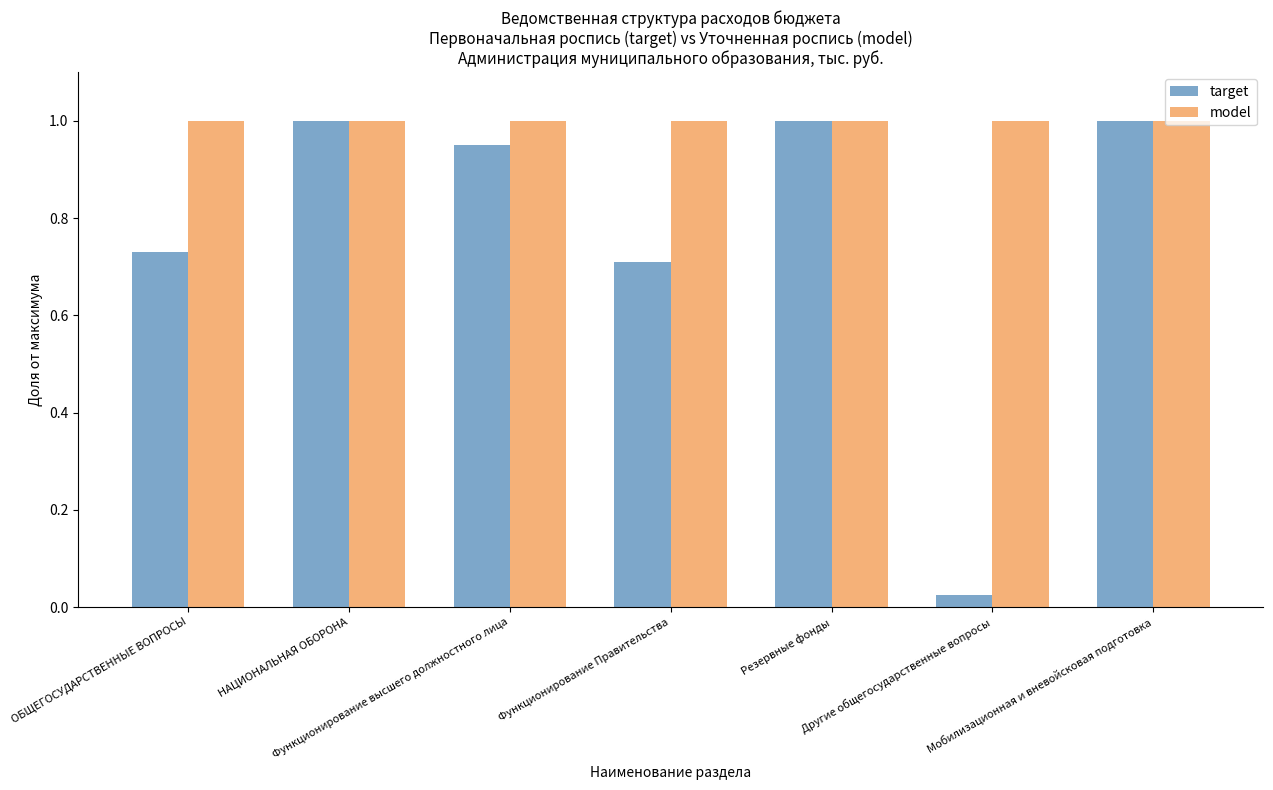

Which series has the largest range (max minus min)?

target